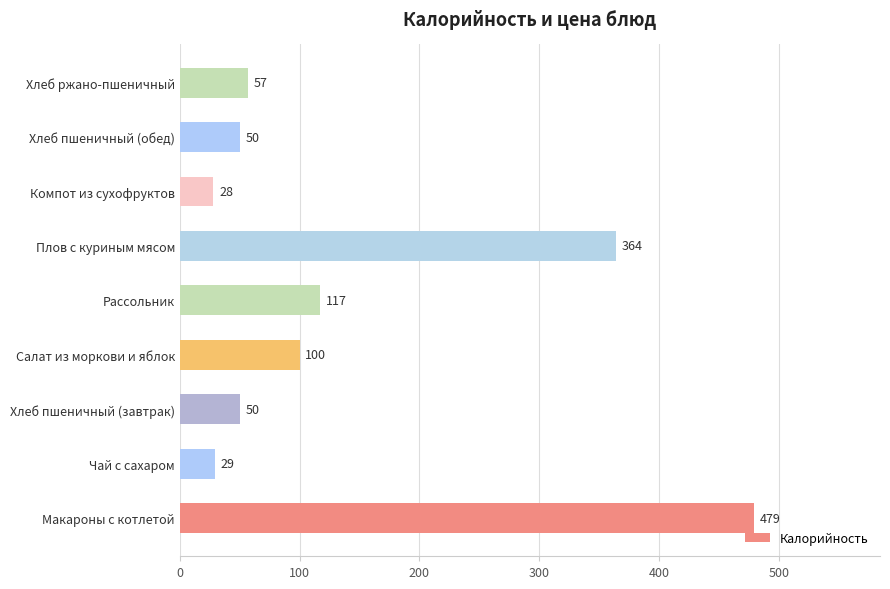

What is the sum of all values?

1274